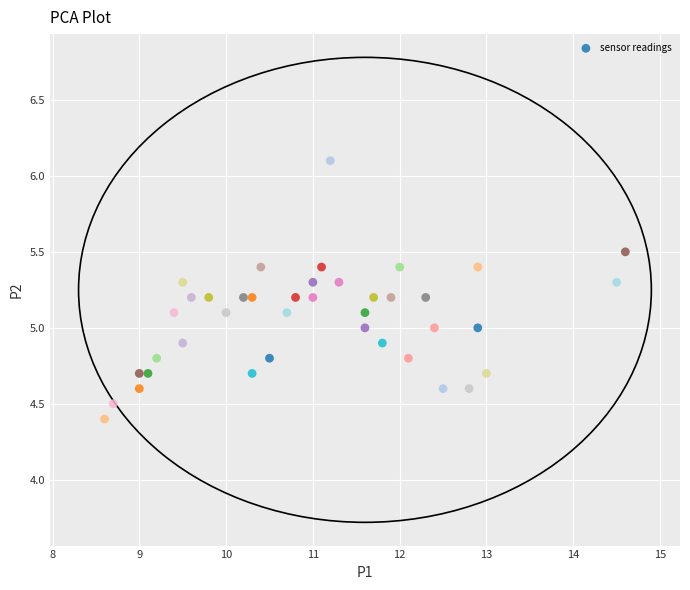

What is the range of Y values (max minus min)?

1.7